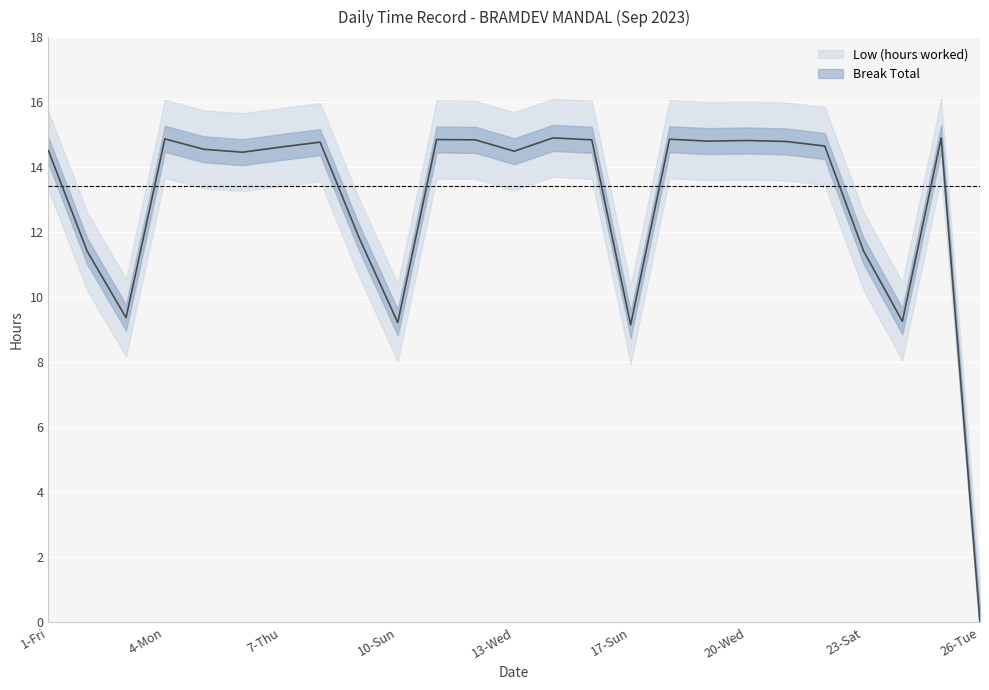

The chart shows a value of 6.1 at 23-Sat. True or false?

False